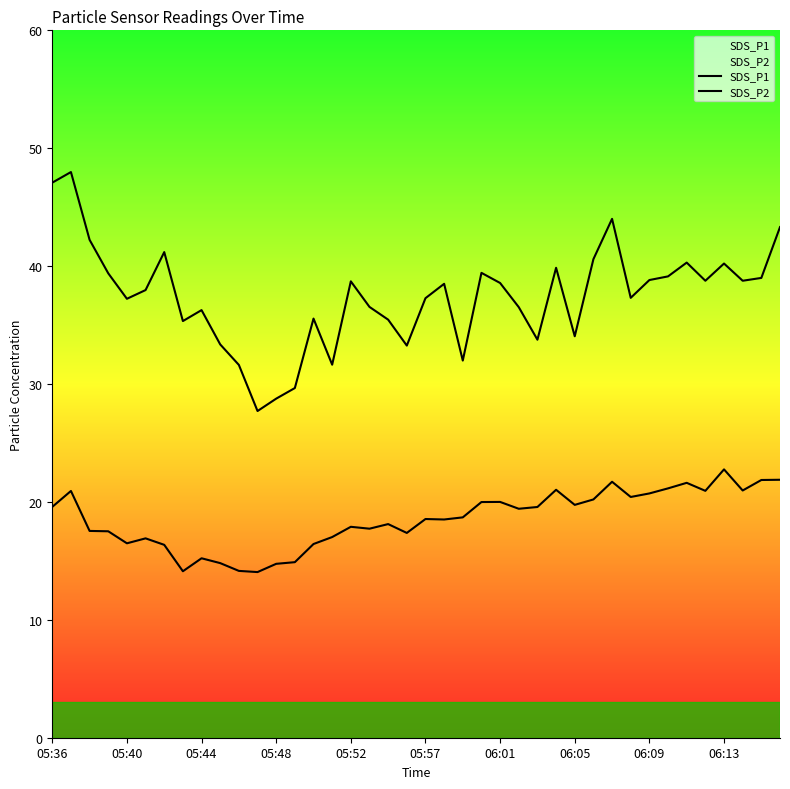

Where does the SDS_P2 series first go above 18?

05:36